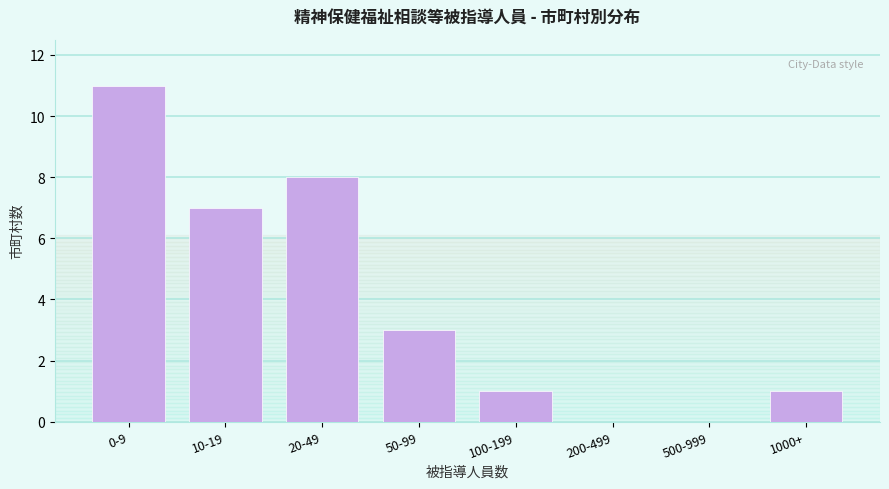

Reading right to left, list all the values displayed in this chart.

1000+=1	500-999=0	200-499=0	100-199=1	50-99=3	20-49=8	10-19=7	0-9=11